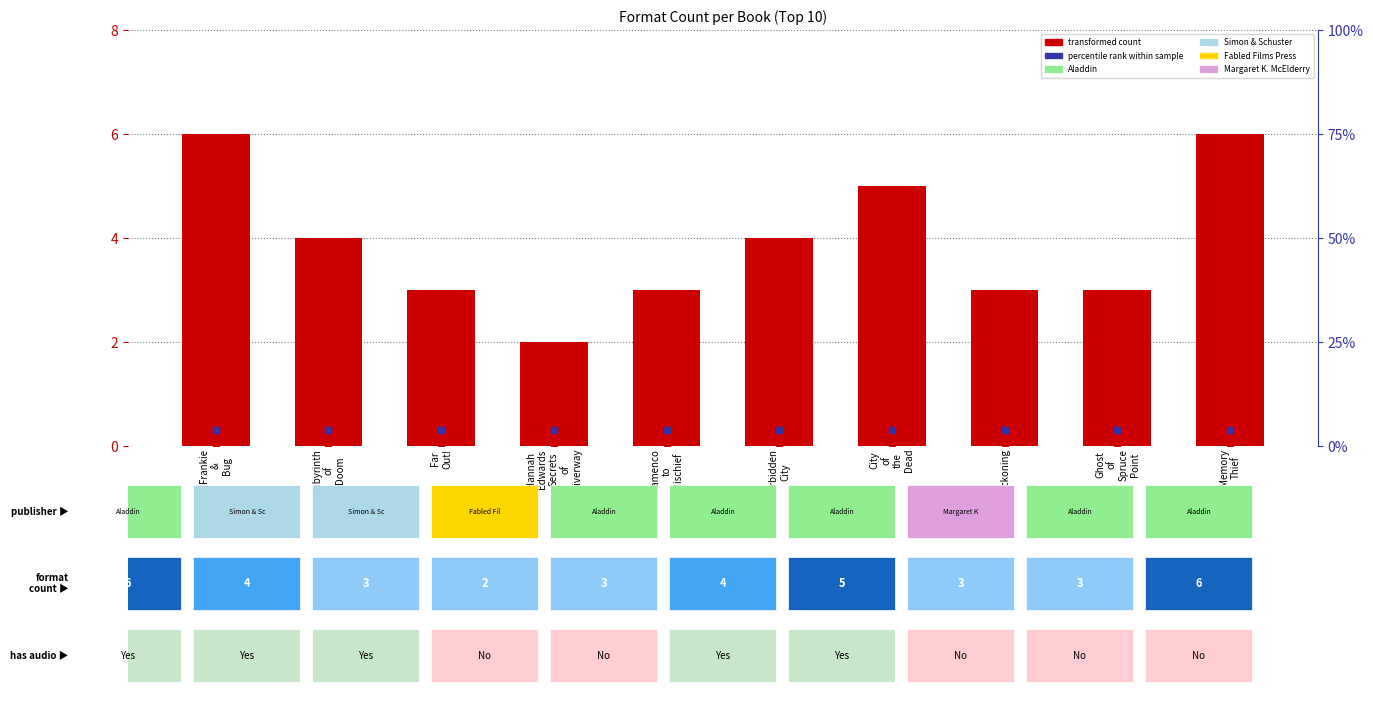

The value at Memory
Thief is 9. True or false?

False